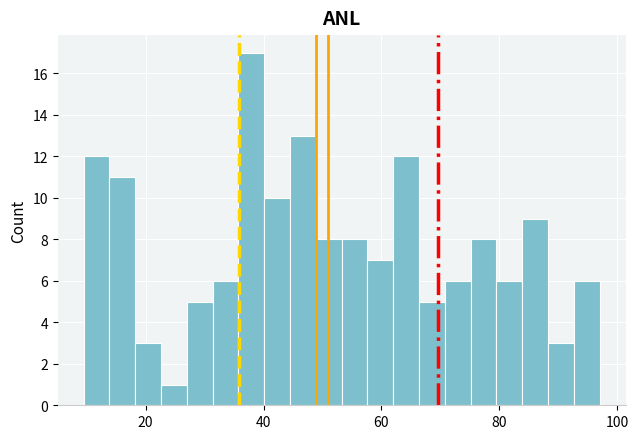

Around what value on the x-axis is the tallest bar? Give the approximate position of its centre, as read against the axis.

38